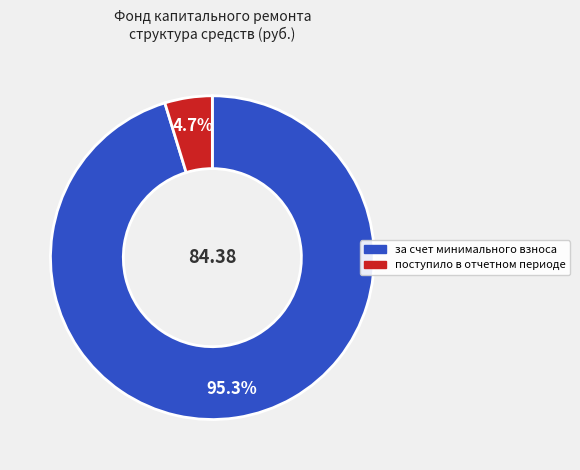

Does any single category account for the majority?

Yes